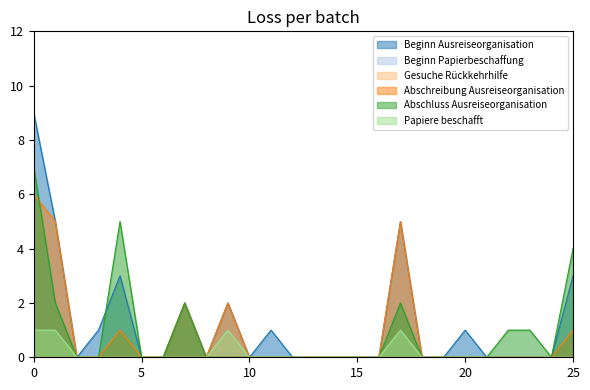

Does the chart display data point markers on the line(s)?

No